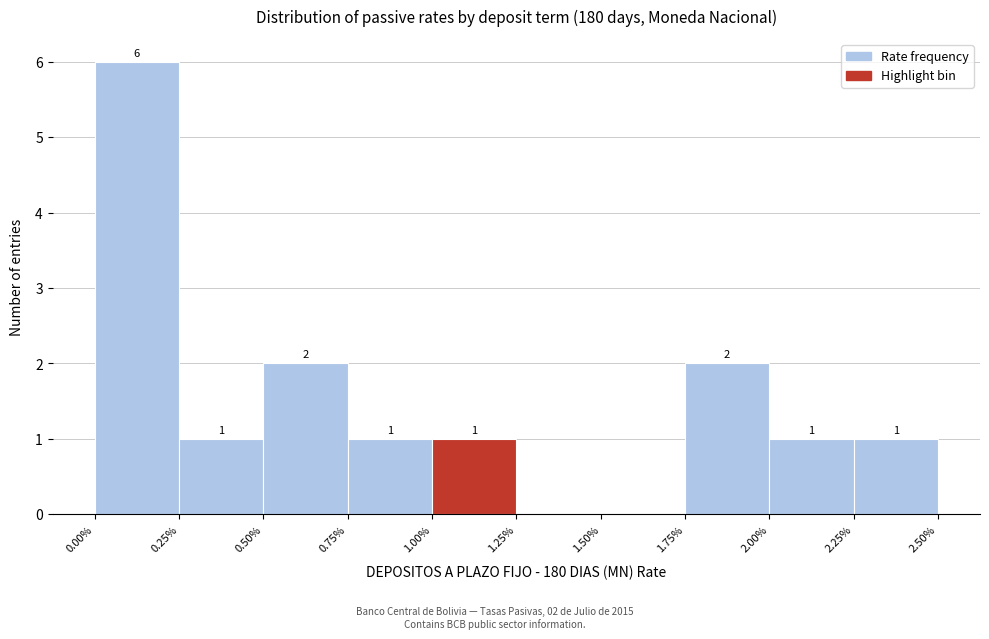

Over which range of the x-axis is the bar tallest?

0.00% to 0.25%